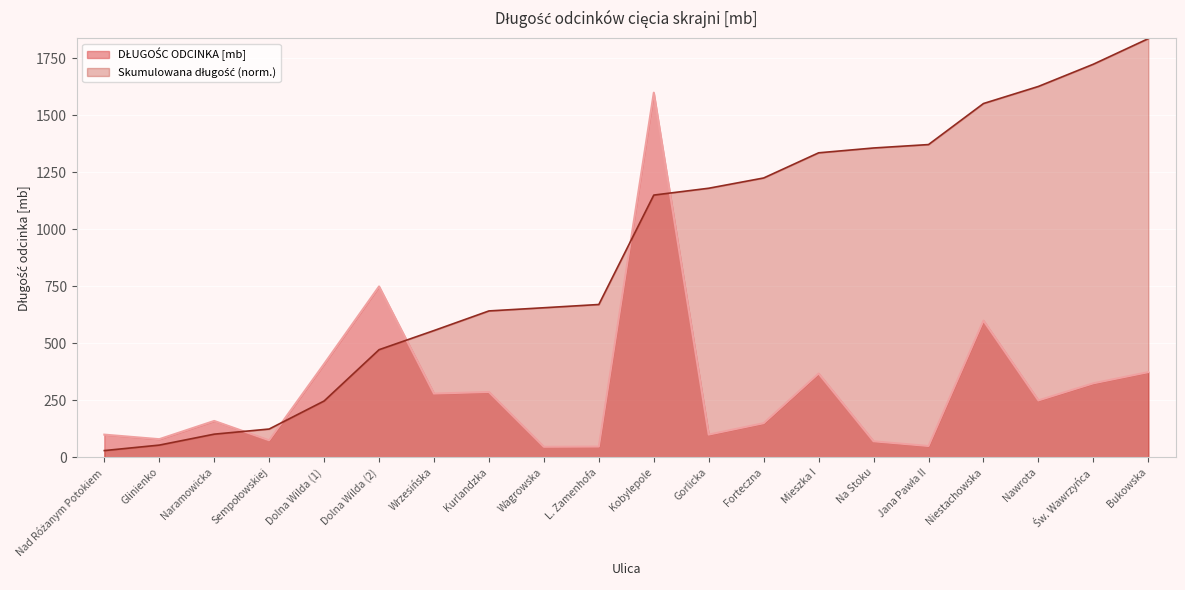

Reading right to left, extract all data points from this chart.

374.0	325.0	250.0	600.0	50.0	70.6	368.0	150.0	100.0	1600.0	47.5	46.5	287.0	280.0	750.0	410.0	75.0	160.0	80.0	100.0